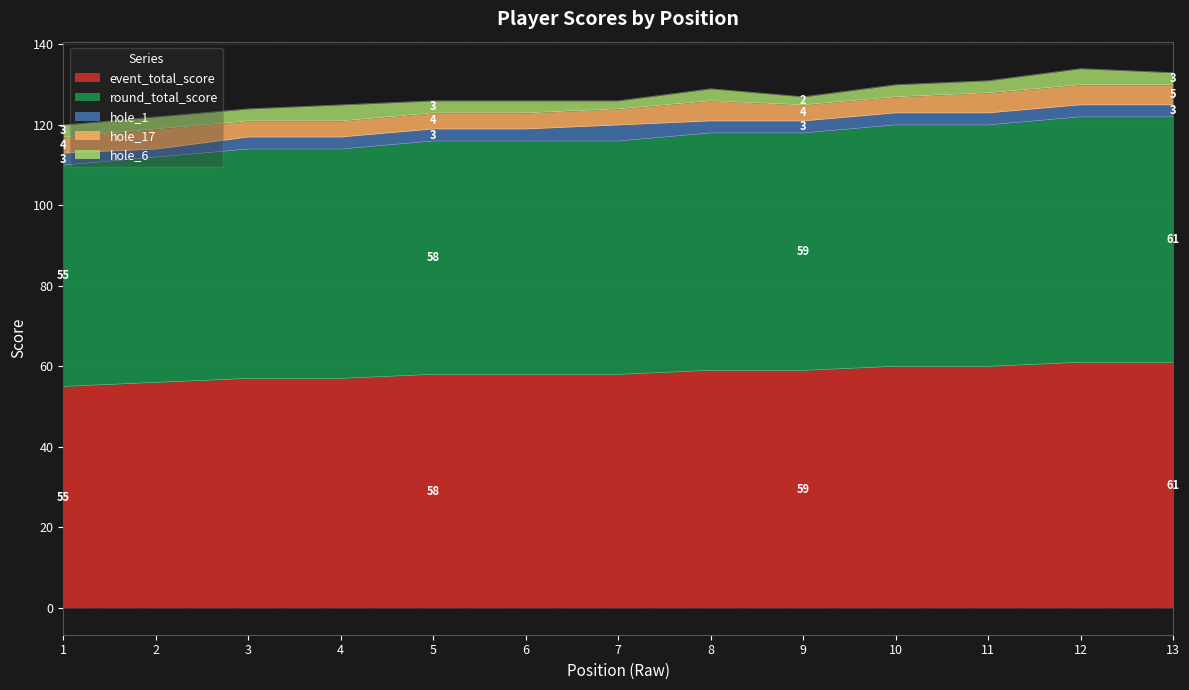

Rank the categories by round_total_score value from lowest to highest.

1, 2, 3, 4, 5, 6, 7, 8, 9, 10, 11, 12, 13